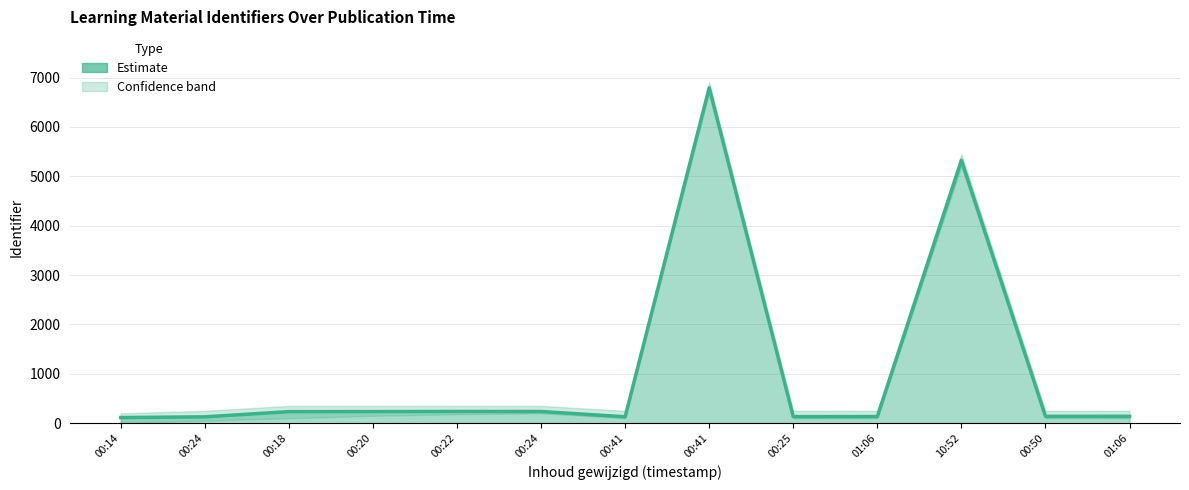

Reading left to right, extract all data points from this chart.

00:14=114	00:24=129	00:18=234	00:20=235	00:22=238	00:24=237	00:41=130	00:41=6792	00:25=133	01:06=135	10:52=5323	00:50=139	01:06=140